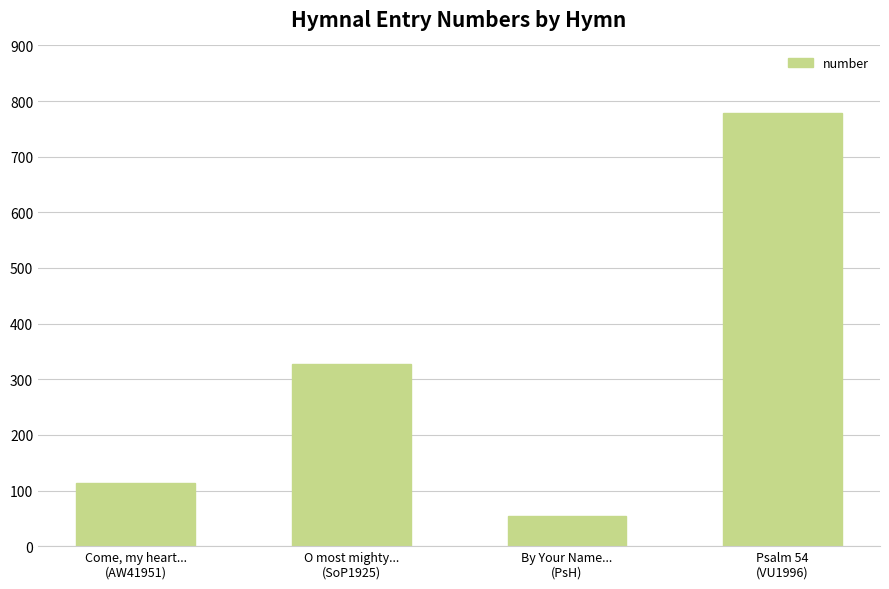

Rank the categories by value from highest to lowest.

Psalm 54
(VU1996), O most mighty...
(SoP1925), Come, my heart...
(AW41951), By Your Name...
(PsH)